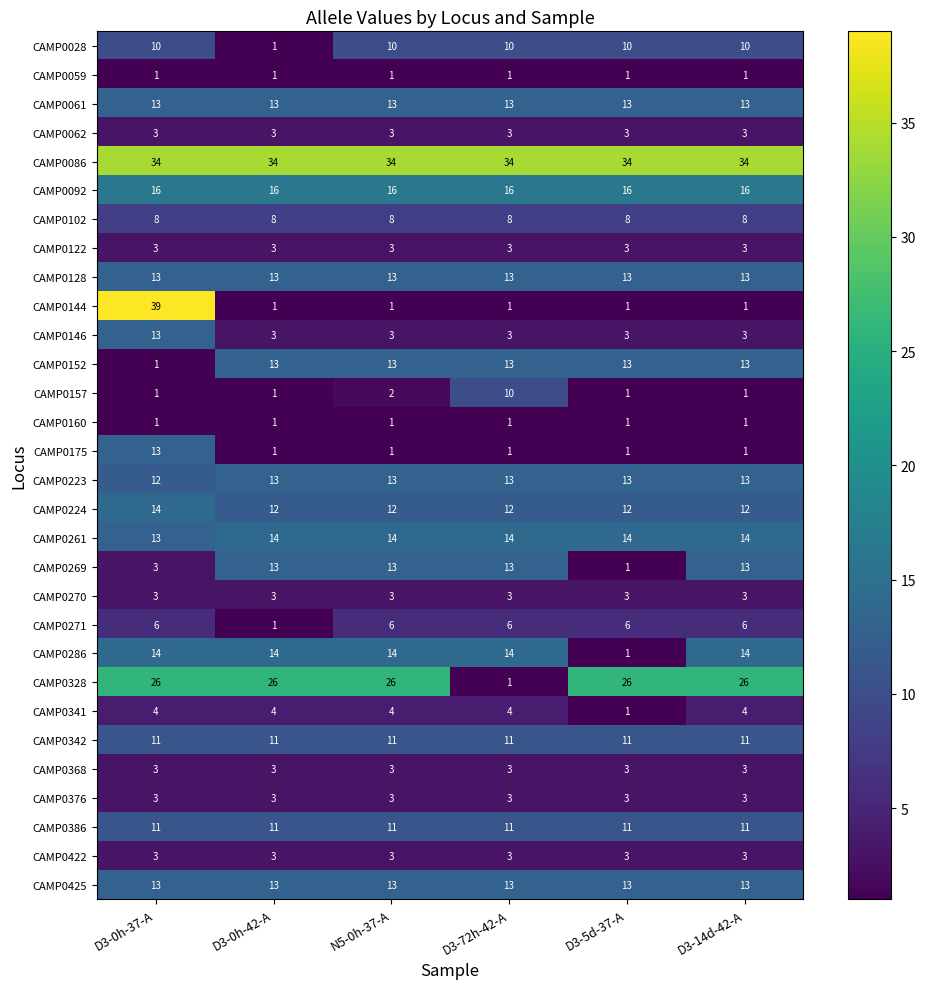

Which series has the largest total across all categories?

CAMP0086